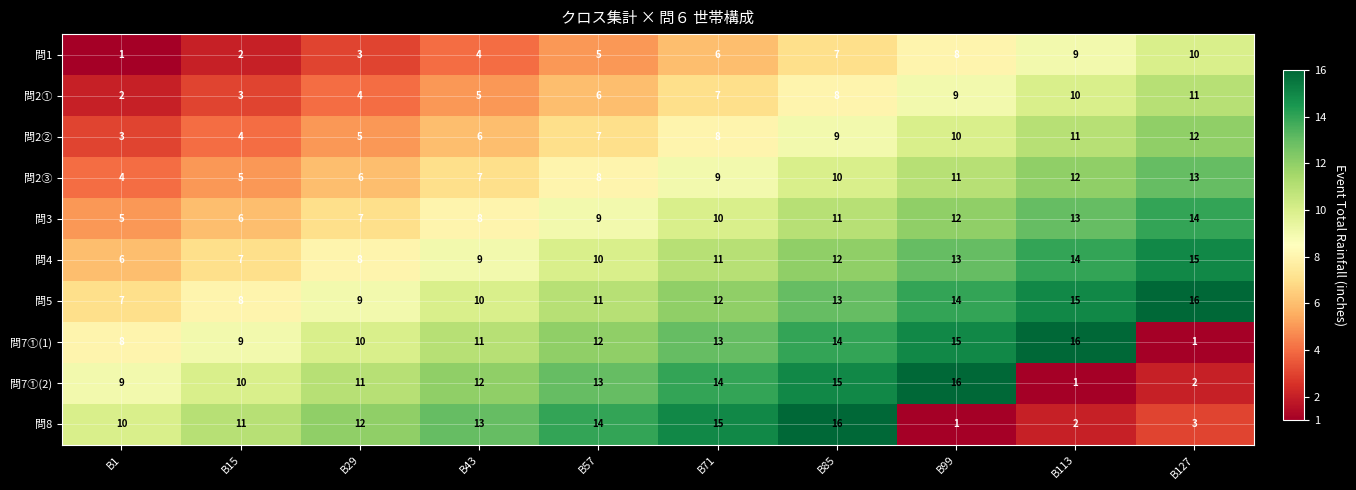

Which category has the highest value in the 問3 series?

B127